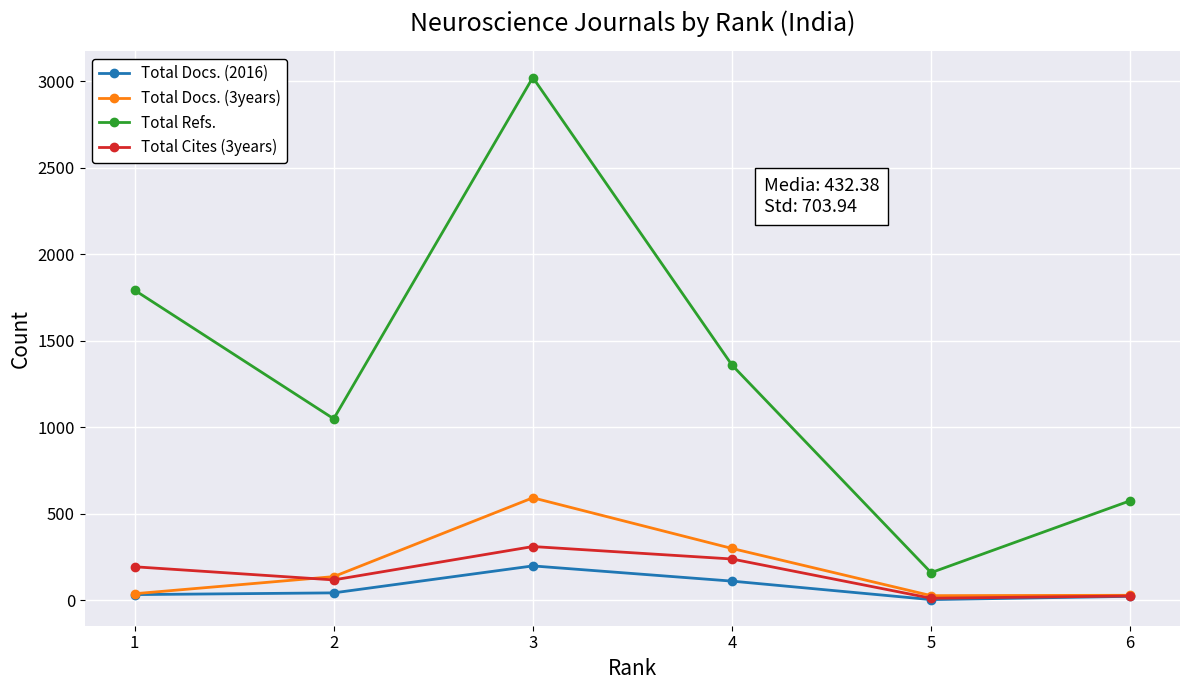

Which series changed the most between 3 and 6?

Total Refs.